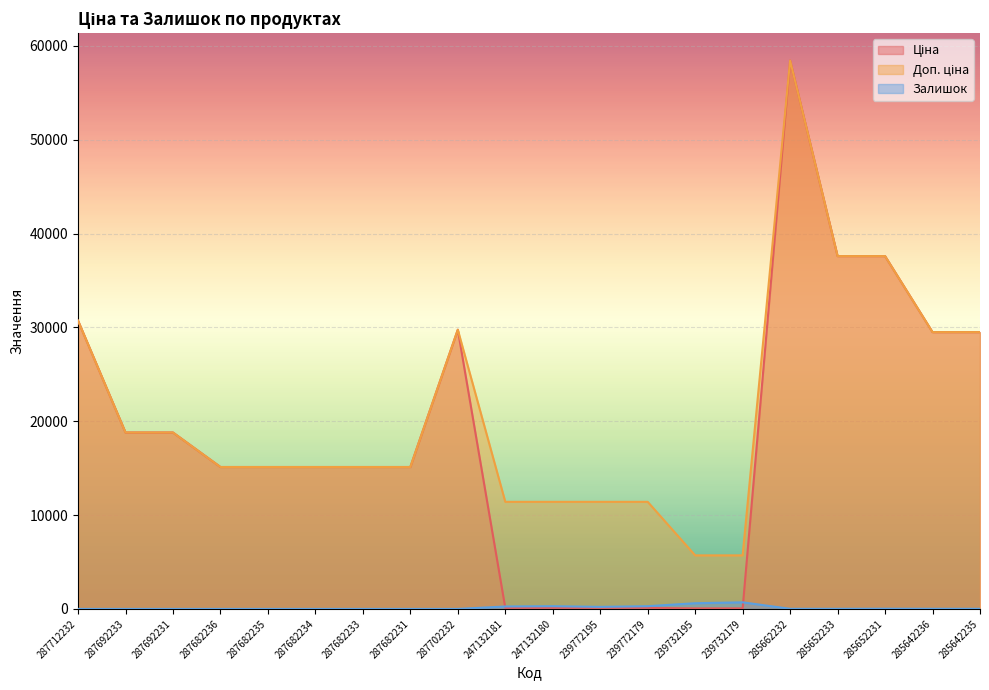

What is the label of the 15th point from the right?

287682234